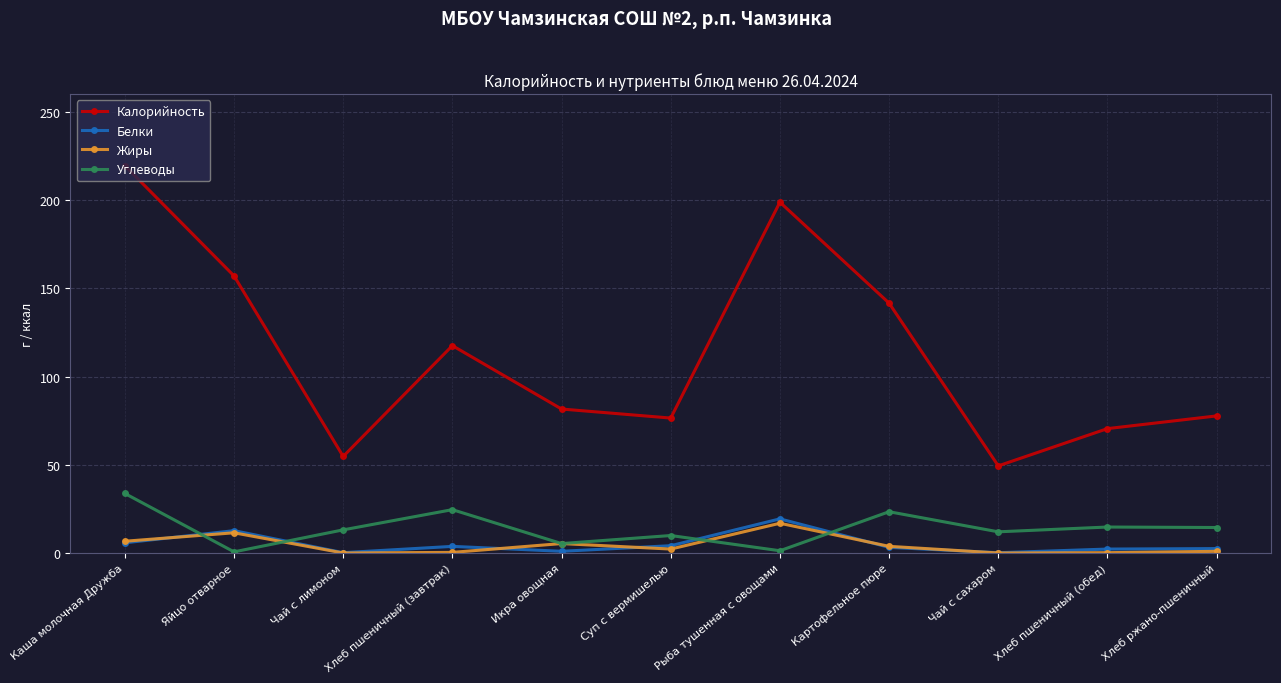

Count the number of data series in this chart.

4